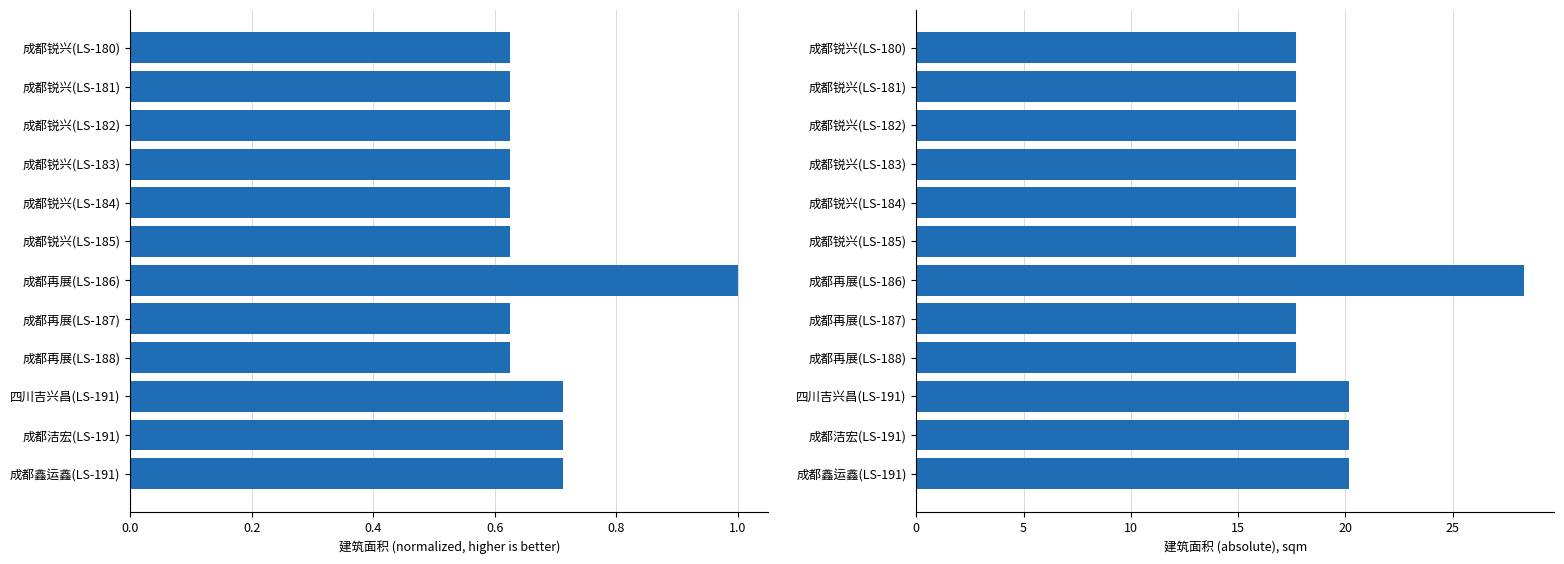

What is the spread (max minus min) of values at 成都锐兴(LS-181)?

17.1